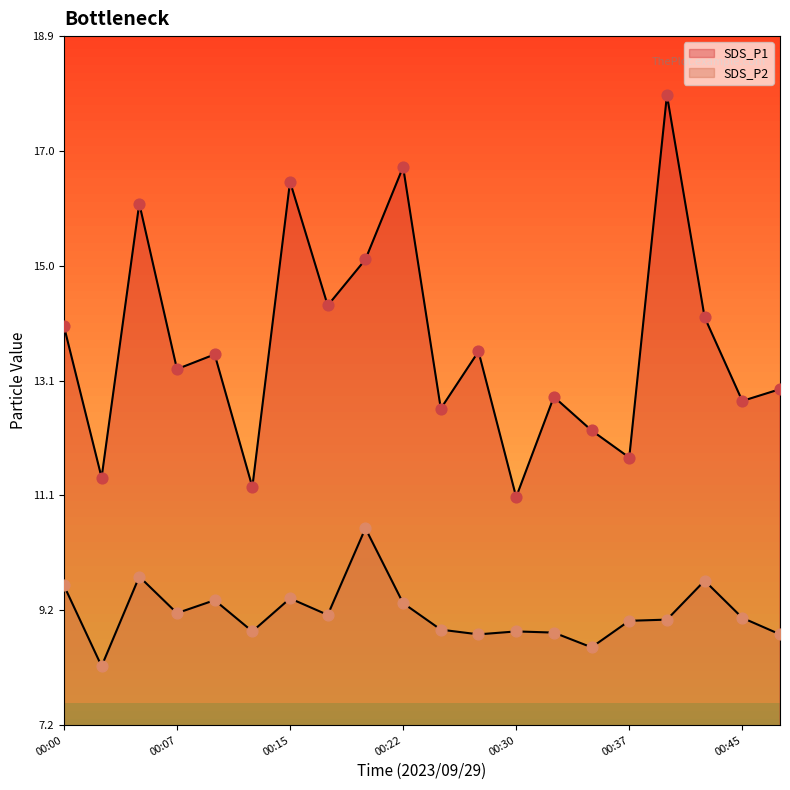

What are all the series names shown in the legend?

SDS_P1, SDS_P2